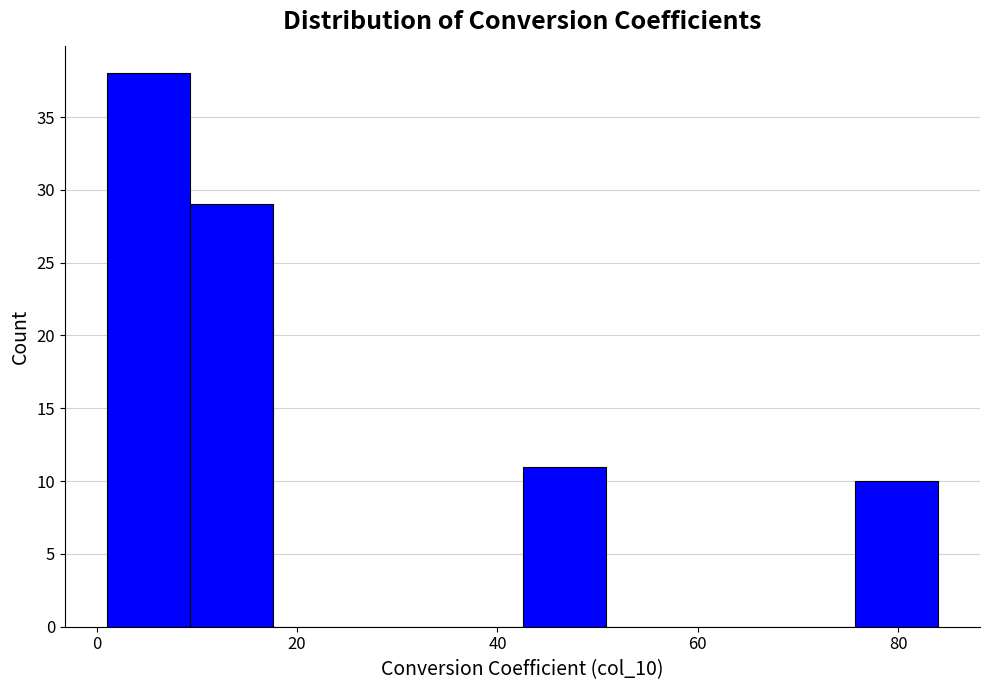

Which range on the x-axis has the tallest bar?

2 to 10